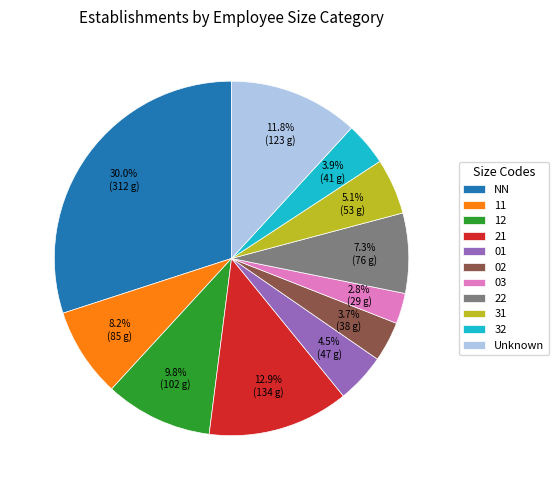

Is there any slice that represents more than half of the pie?

No